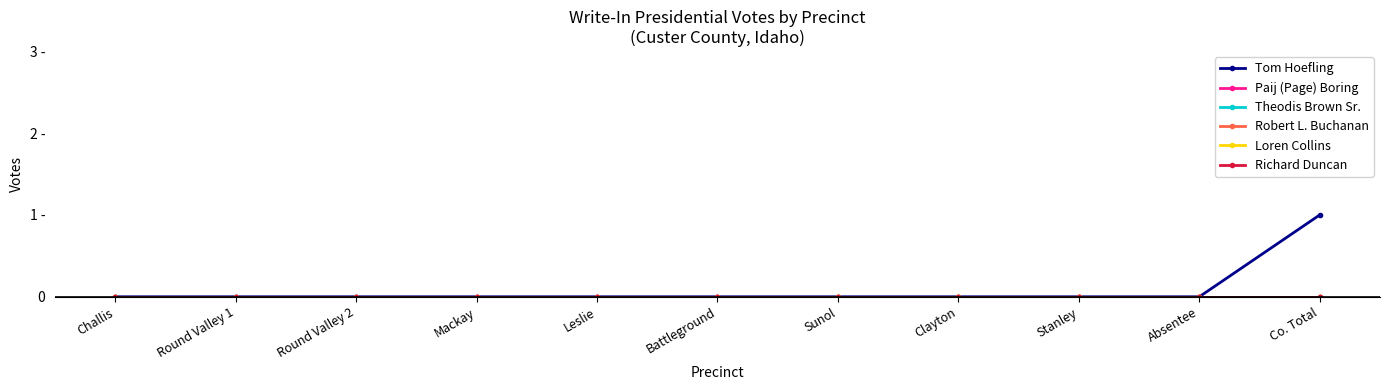

True or false: Paij (Page) Boring and Tom Hoefling cross at least once.

False